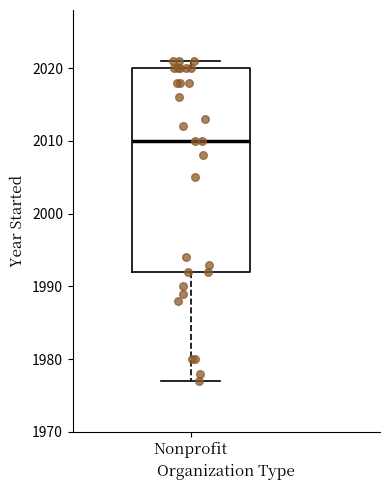

Where does the median line of the box for Nonprofit sit on the y-axis? The values are not printed on the chart, so give them approximately, as read against the axis.

2010